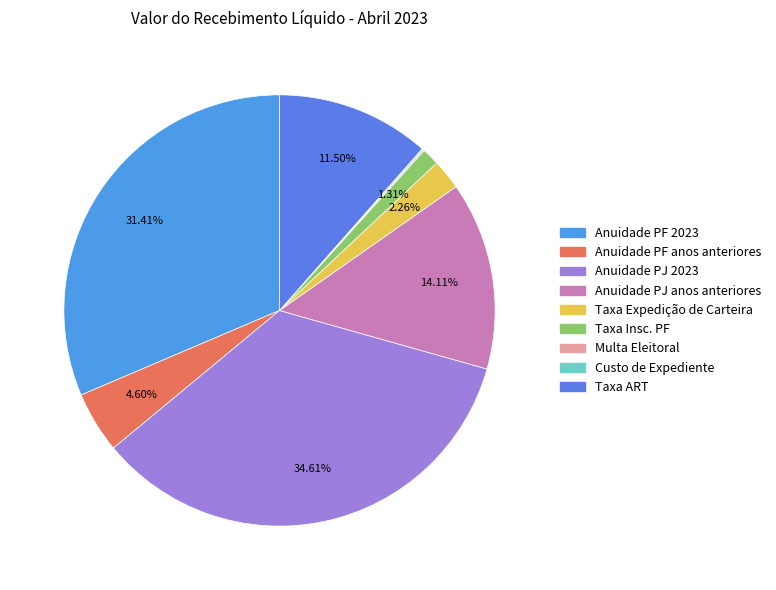

To the nearest percent, what is the difference between the largest and smallest slice percentages?

35%